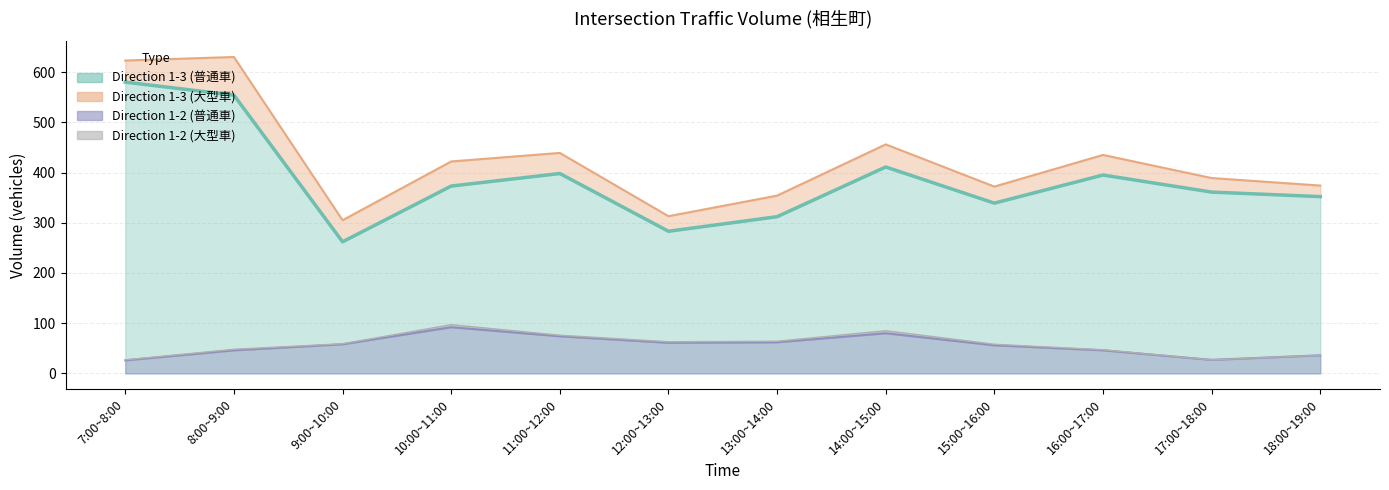

True or false: Direction 1-2 (普通車) has a value of 26 at 7:00~8:00.

True